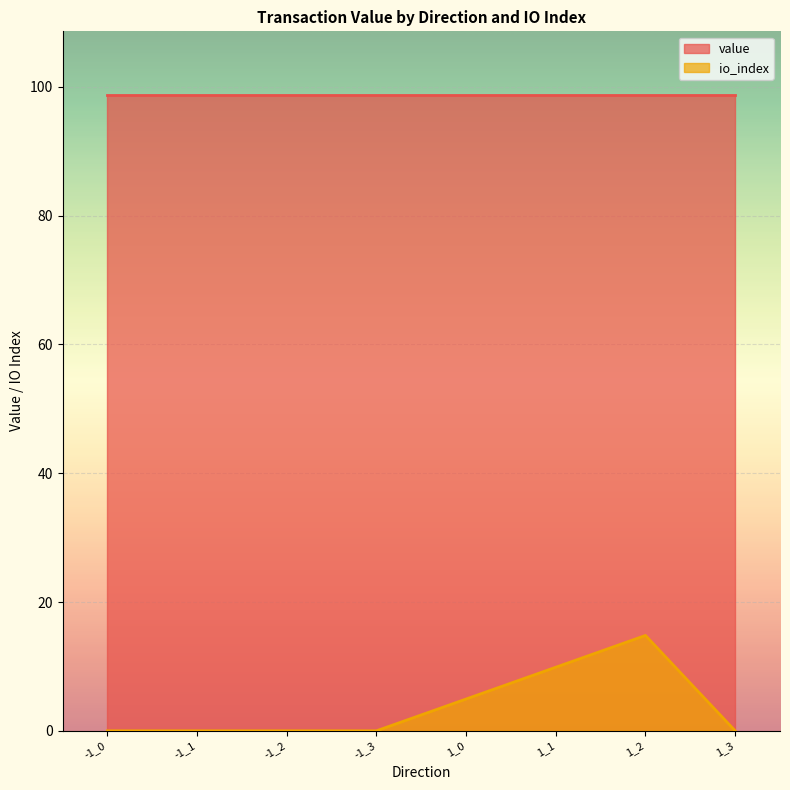

What is the sum of all values?

29.6